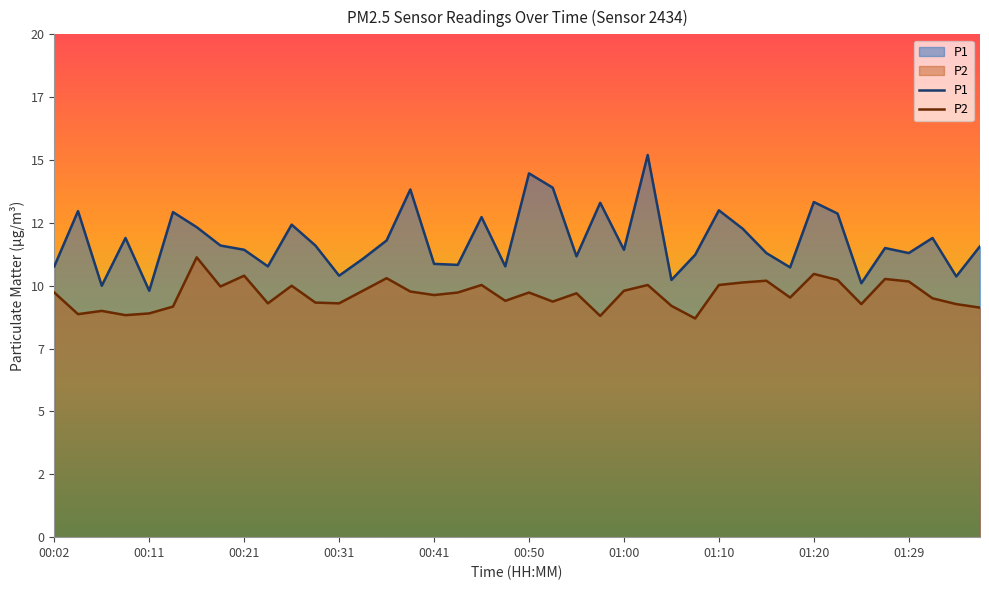

Is the value of P1 at 37 greater than the value of P2 at 14?

Yes